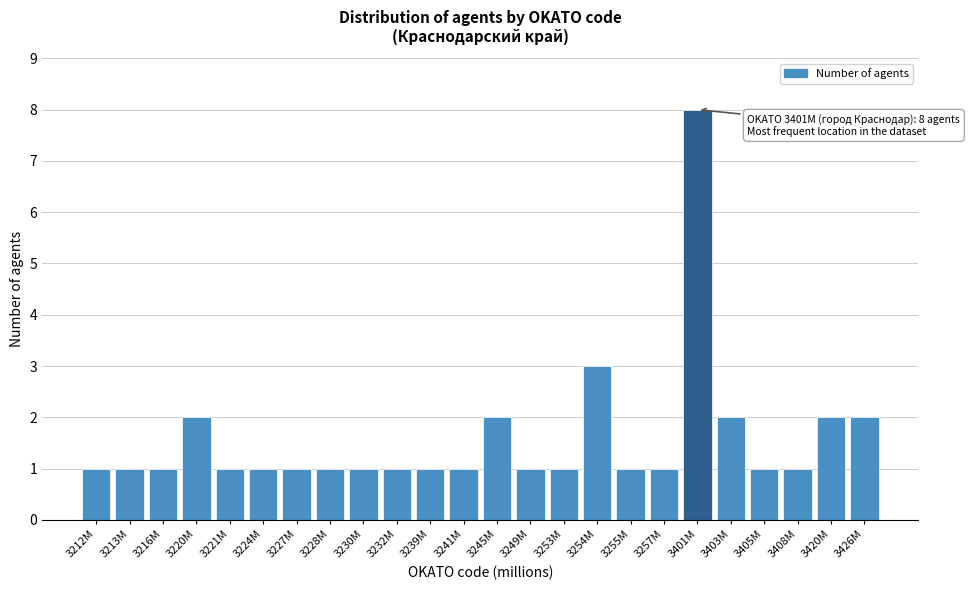

Reading right to left, list all the values displayed in this chart.

3426M=2	3420M=2	3408M=1	3405M=1	3403M=2	3401M=8	3257M=1	3255M=1	3254M=3	3253M=1	3249M=1	3245M=2	3241M=1	3239M=1	3232M=1	3230M=1	3228M=1	3227M=1	3224M=1	3221M=1	3220M=2	3216M=1	3213M=1	3212M=1